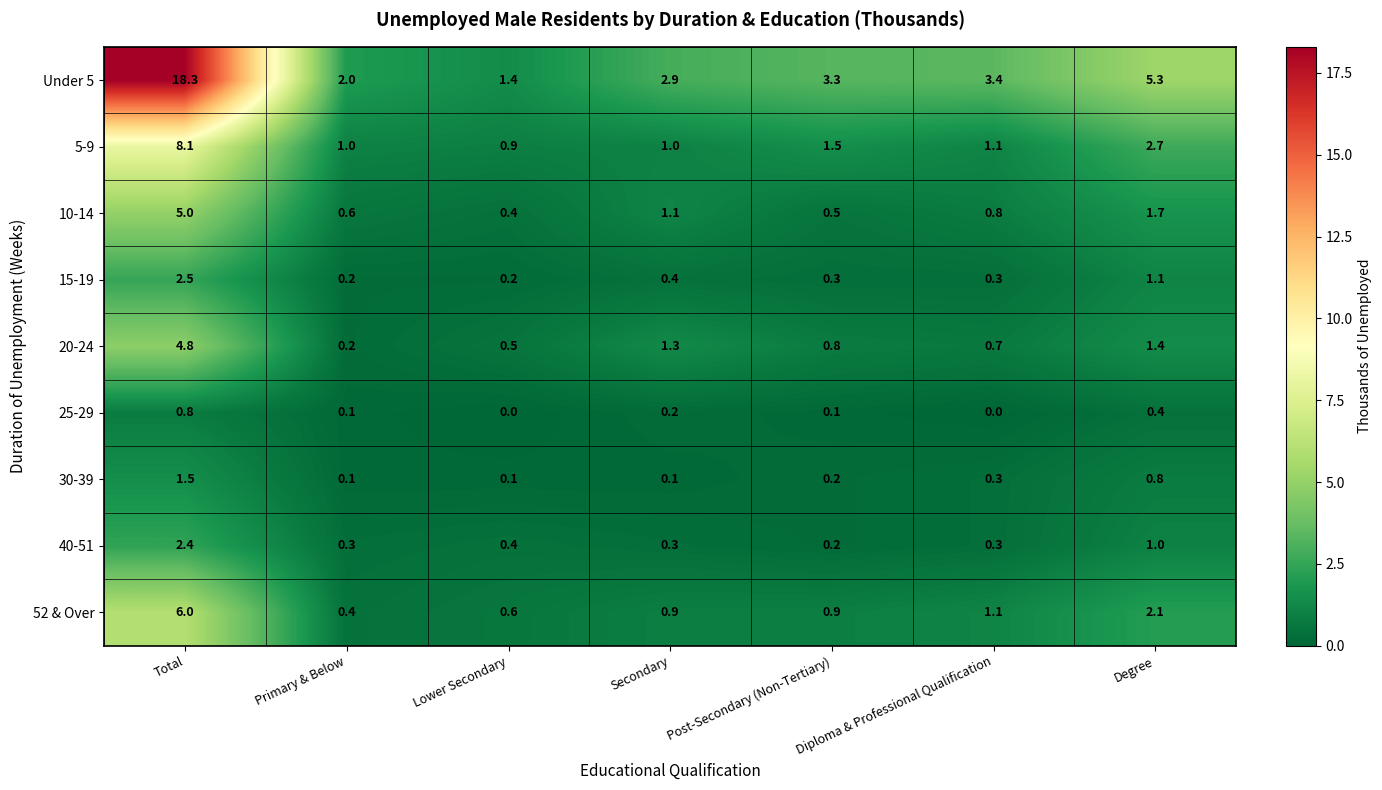

True or false: 30-39 has a value of 0.3 at Diploma & Professional Qualification.

True